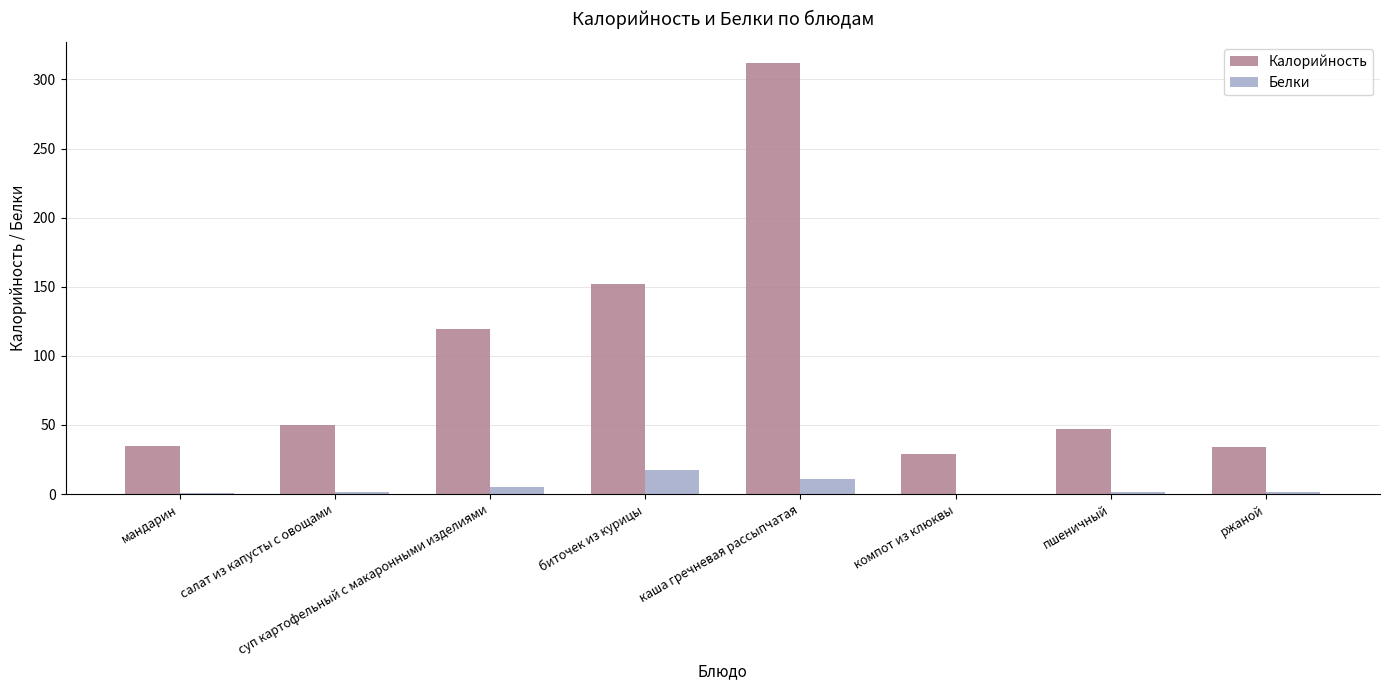

Is the value of Белки at пшеничный greater than the value of Калорийность at пшеничный?

No